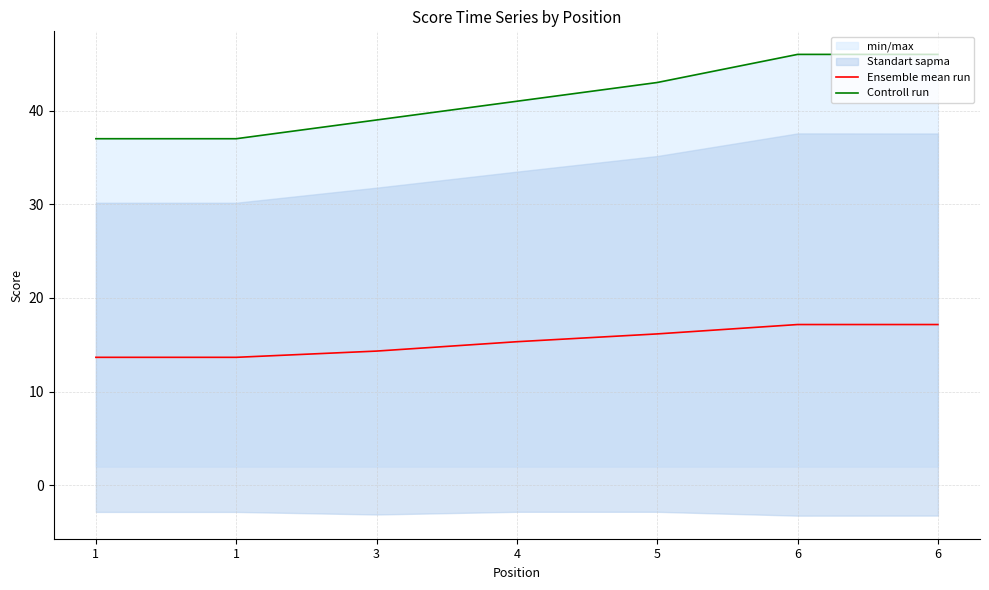

What is the difference between the maximum and minimum values in the Controll run series?

9.0